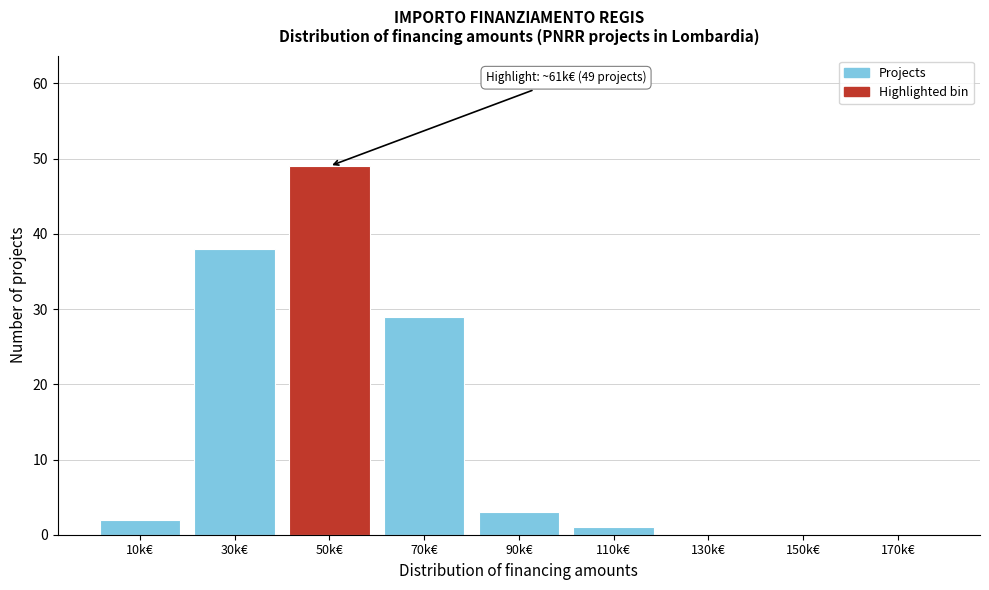

Reading right to left, what are all the values shown in this chart?

170k€=0	150k€=0	130k€=0	110k€=1	90k€=3	70k€=29	50k€=49	30k€=38	10k€=2